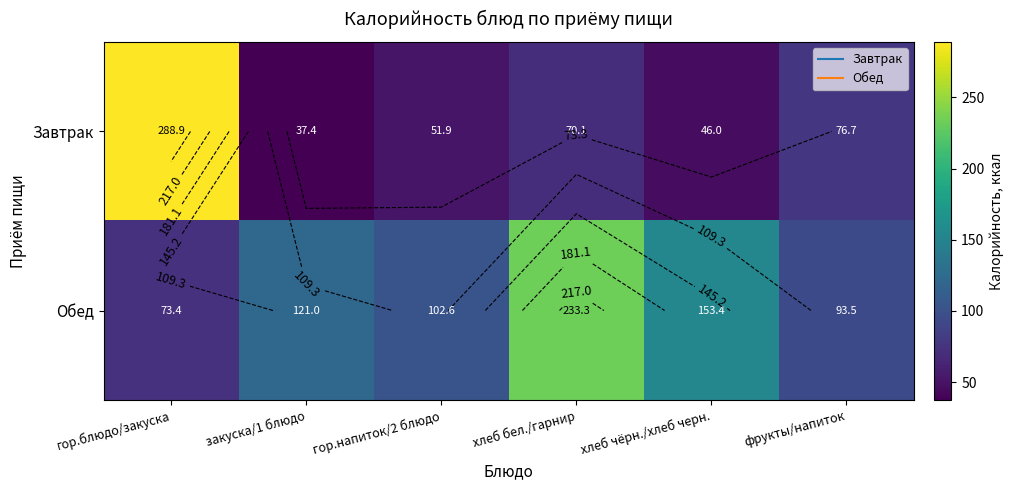

What is the approximate value of Обед at хлеб чёрн./хлеб черн.?

153.4